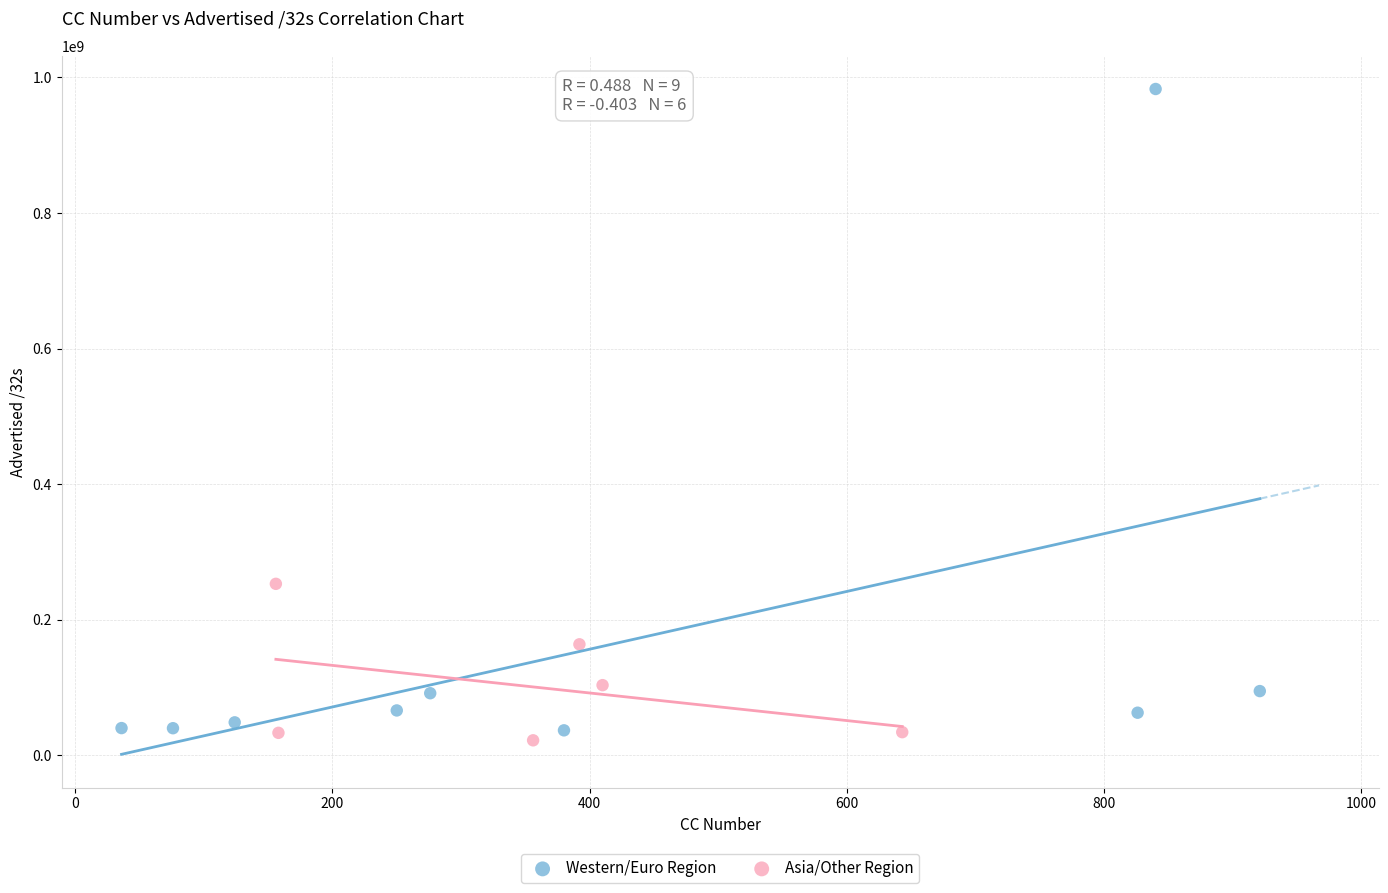

Which series has the largest Y range (max minus min)?

Western/Euro Region